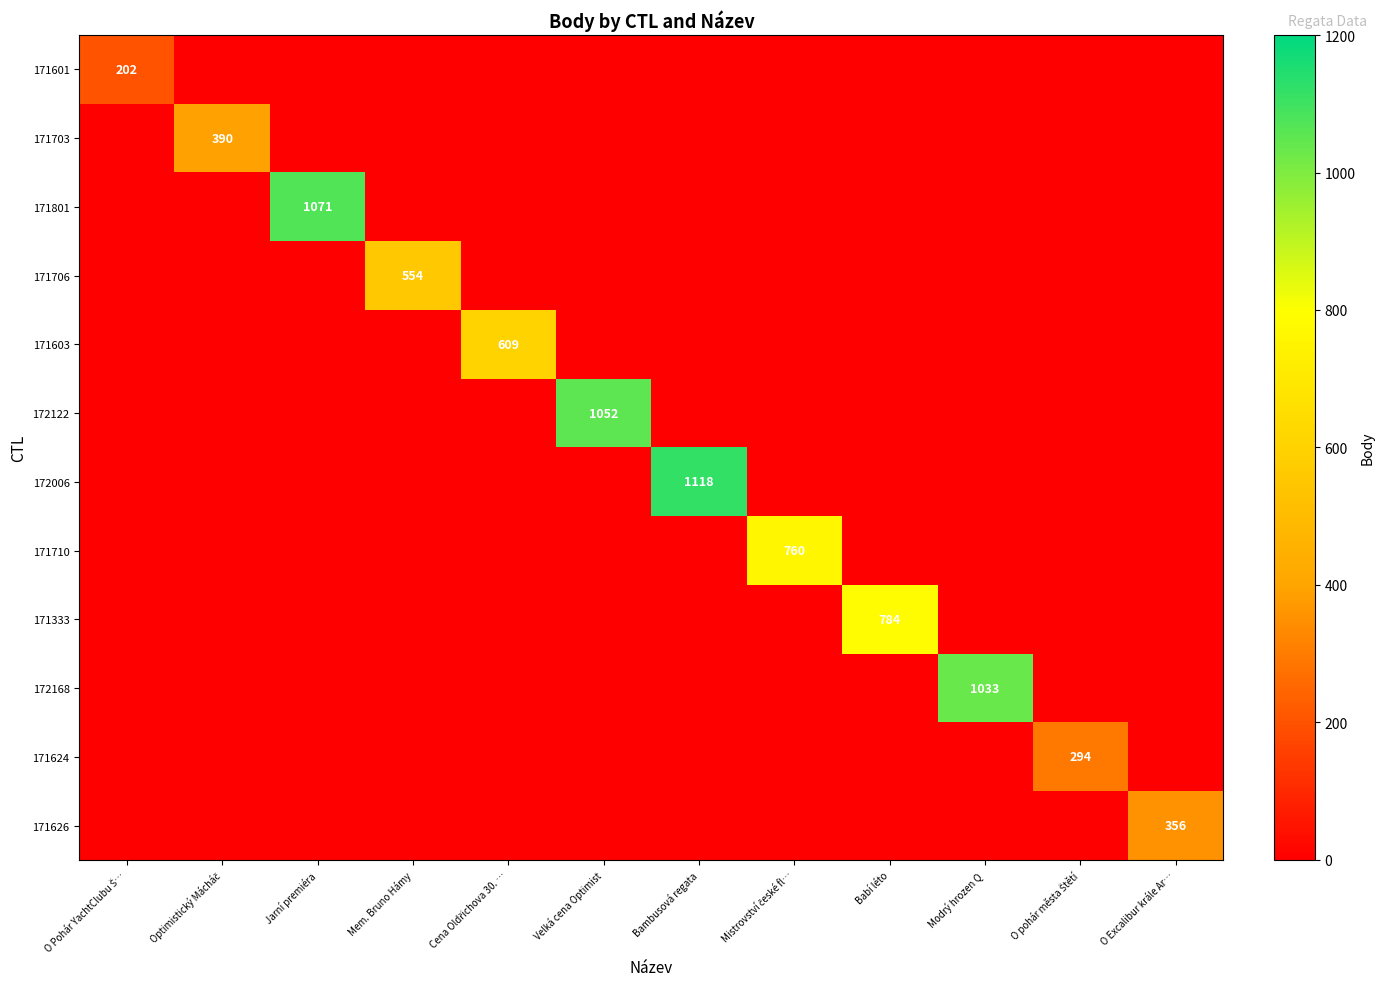

True or false: 172122 has a value of 1769 at Velká cena Optimist.

False